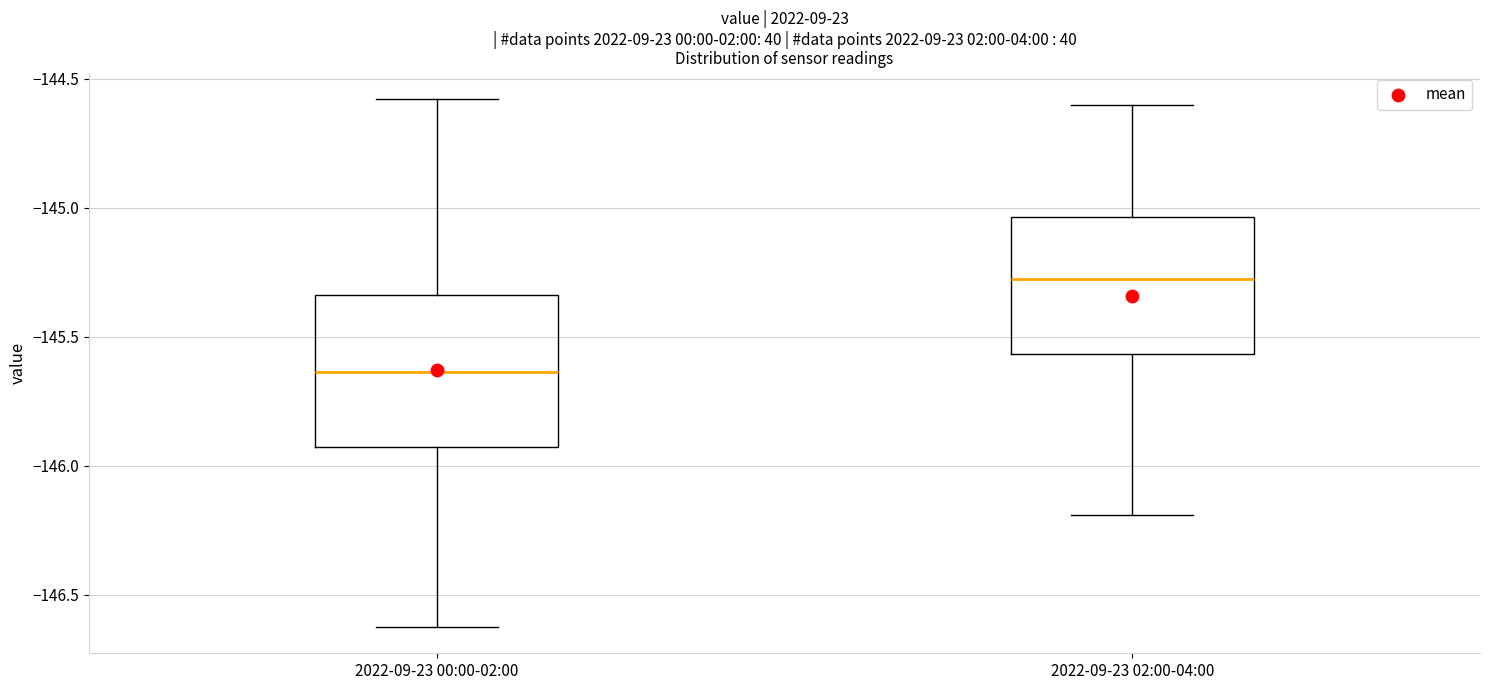

Reading left to right, read every box against the y-axis: the position of its median line, the range the box covers, and the ends of its whiskers. The values are not printed on the chart, so give them approximately, as read against the axis.

2022-09-23 00:00-02:00: median -145.65, box -145.95 to -145.35, whiskers -146.65 to -144.60
2022-09-23 02:00-04:00: median -145.25, box -145.55 to -145.05, whiskers -146.20 to -144.60